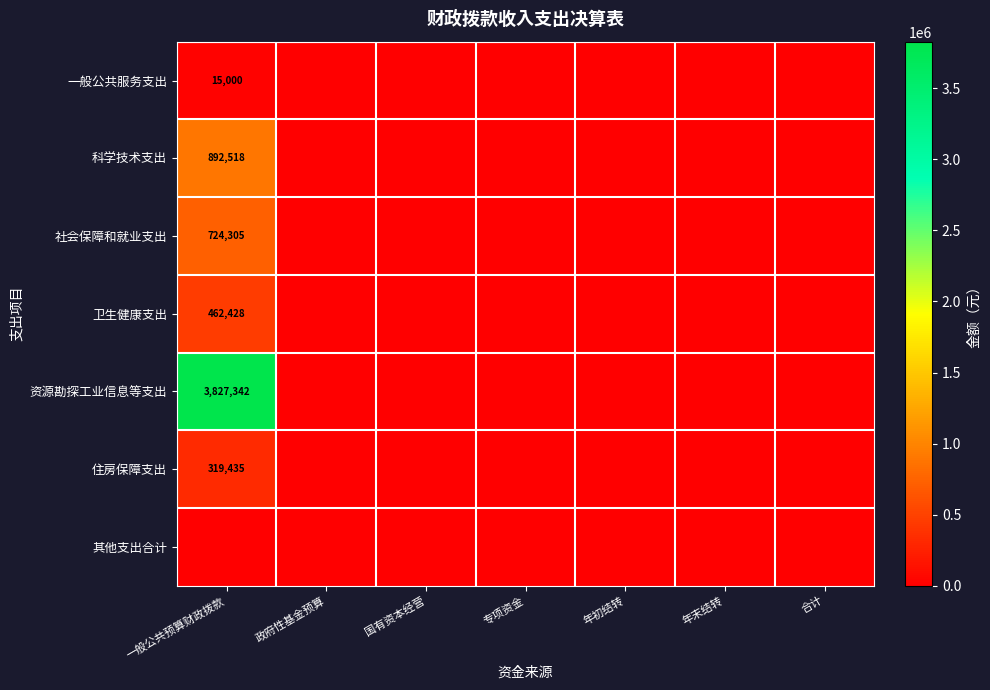

The value of 卫生健康支出 at 一般公共预算财政拨款 is 211172. True or false?

False